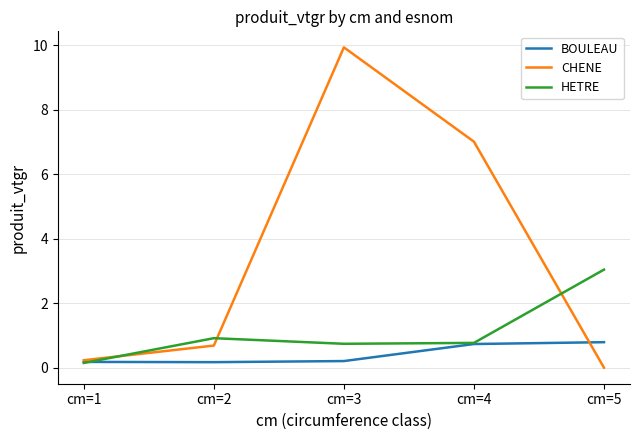

Which series changed the most between cm=2 and cm=5?

HETRE